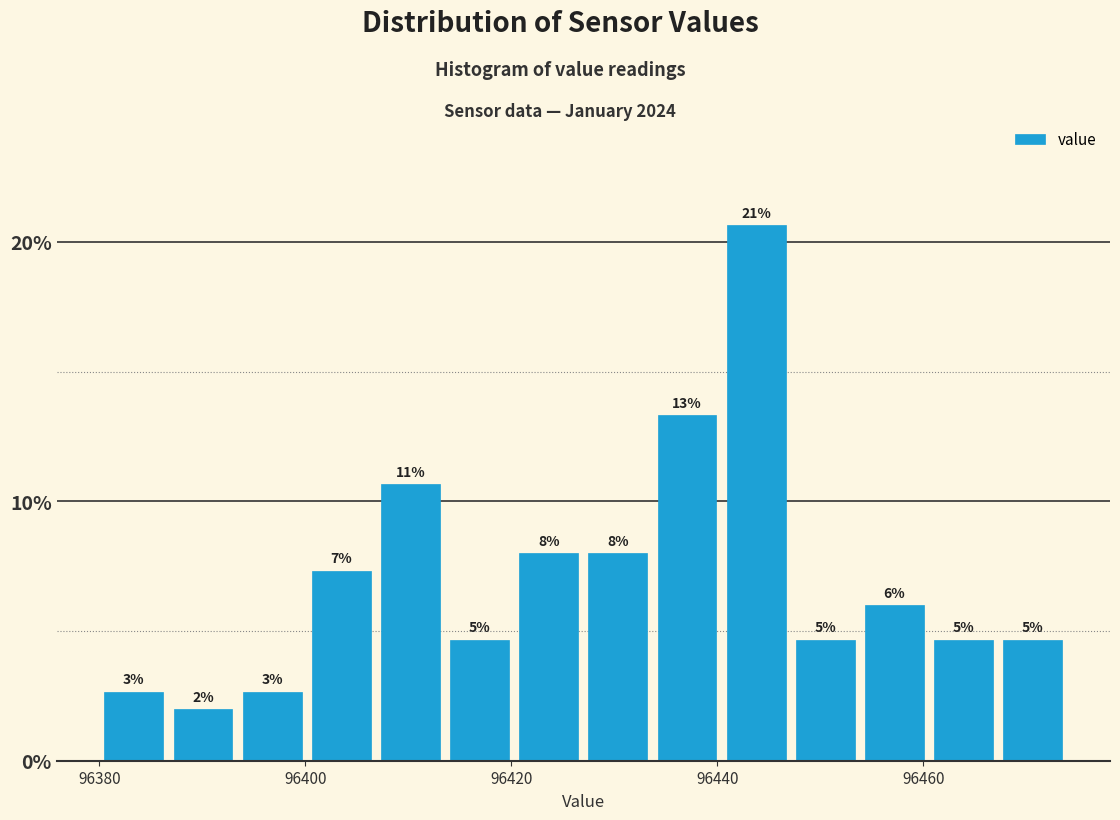

Around what value on the x-axis is the tallest bar? Give the approximate position of its centre, as read against the axis.

96444